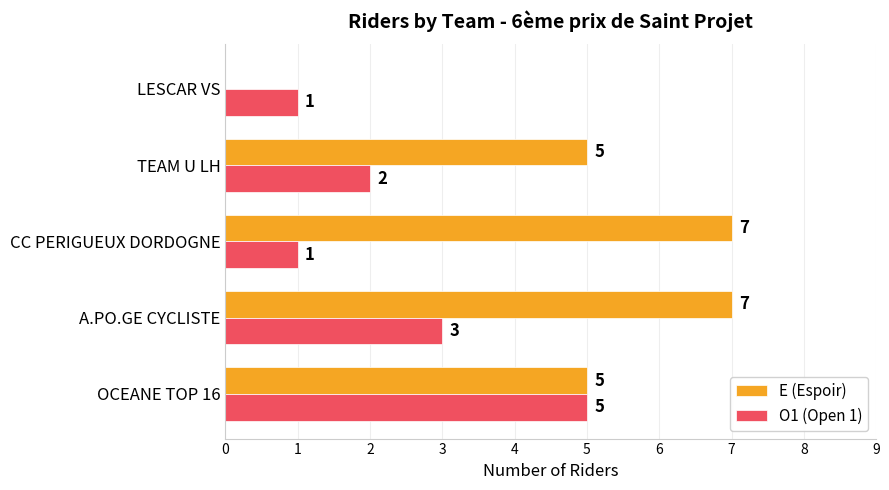

Which series has the largest total across all categories?

E (Espoir)